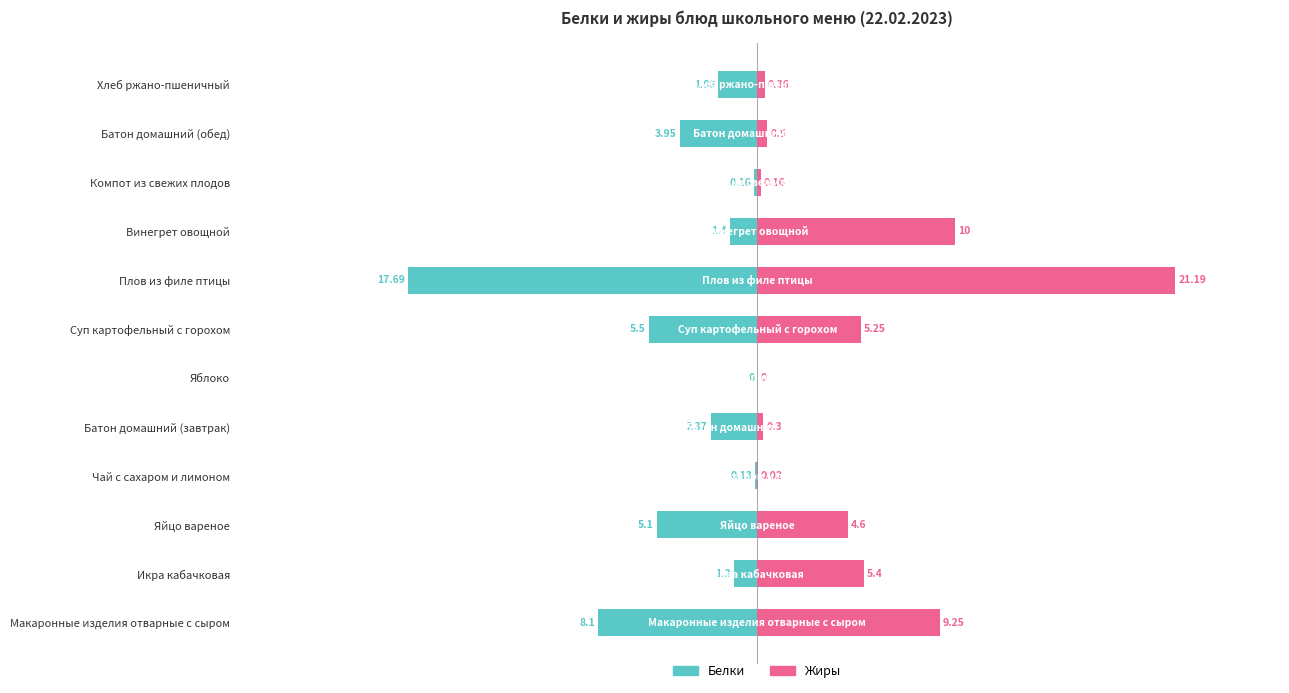

What is the difference between the highest and lowest values at Компот из свежих плодов?

0.3